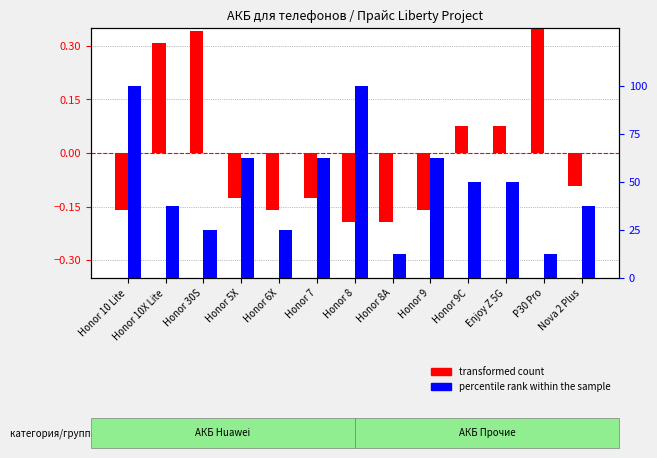

The percentile rank within the sample series shows 67.2 at Enjoy Z 5G. True or false?

False